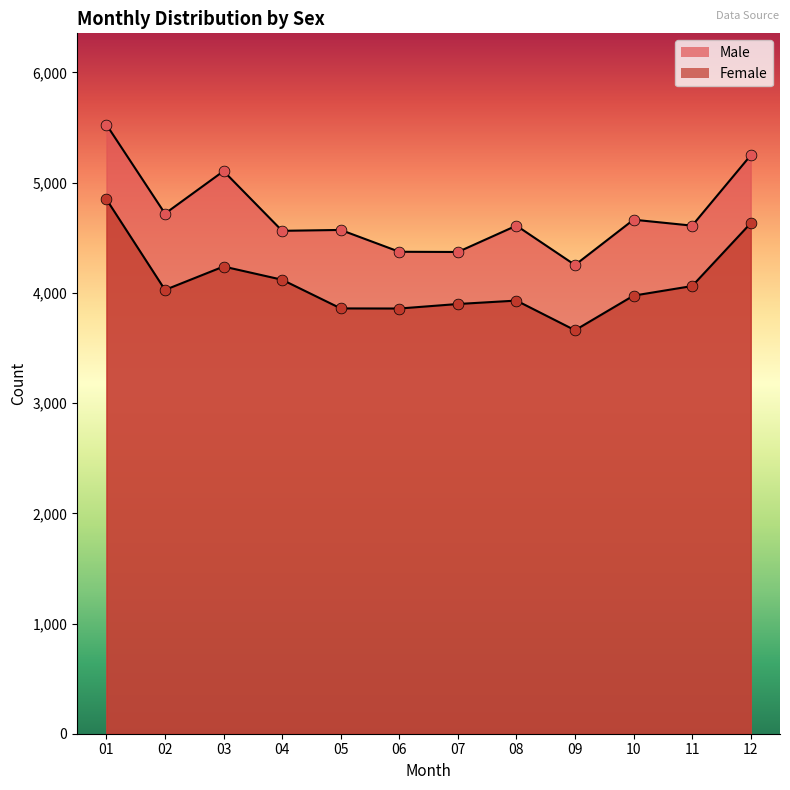

What are all the series names shown in the legend?

Male, Female